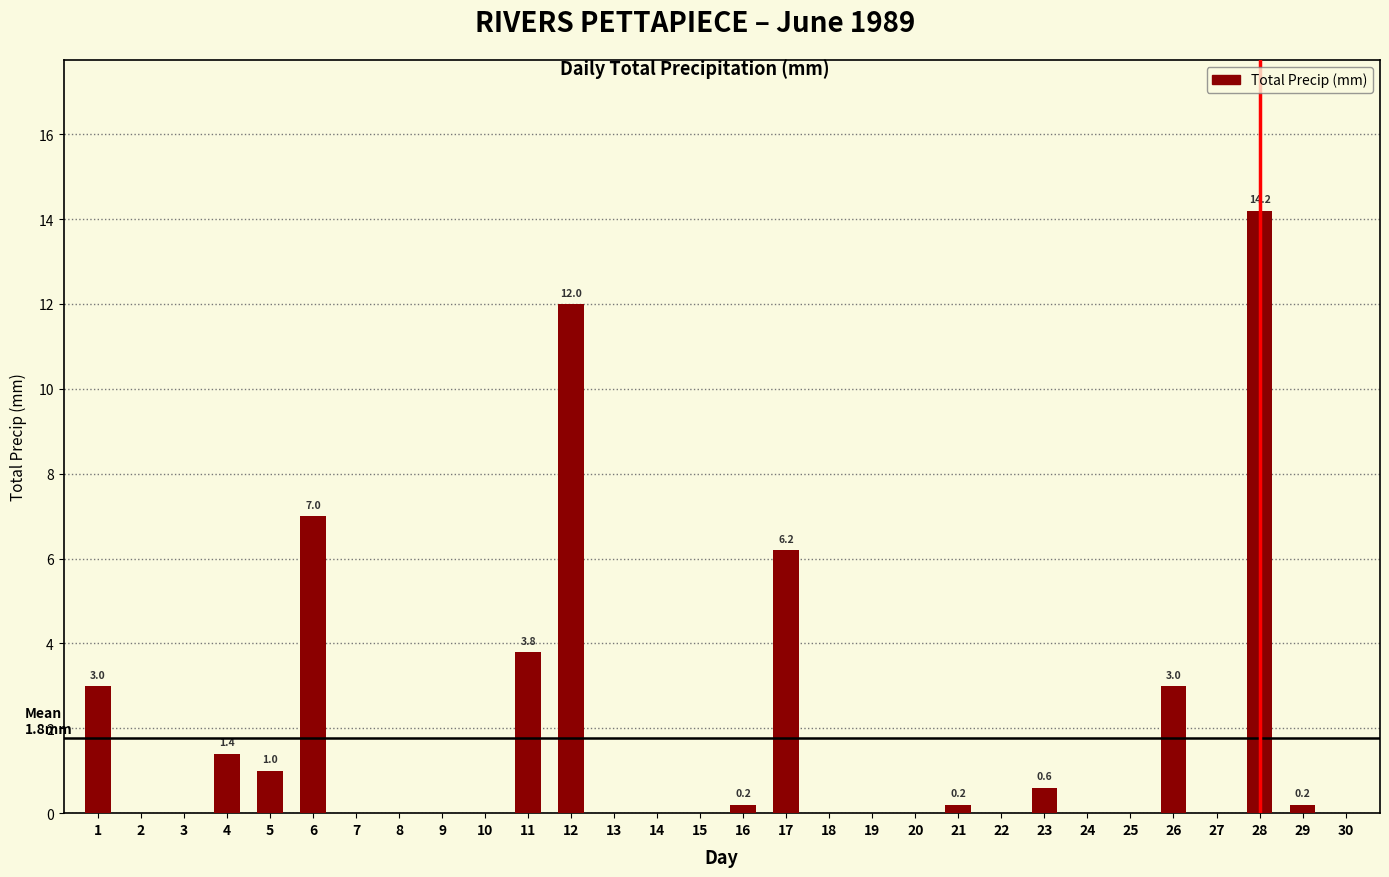

Reading left to right, list all the values displayed in this chart.

1=3.0	2=0.0	3=0.0	4=1.4	5=1.0	6=7.0	7=0.0	8=0.0	9=0.0	10=0.0	11=3.8	12=12.0	13=0.0	14=0.0	15=0.0	16=0.2	17=6.2	18=0.0	19=0.0	20=0.0	21=0.2	22=0.0	23=0.6	24=0.0	25=0.0	26=3.0	27=0.0	28=14.2	29=0.2	30=0.0